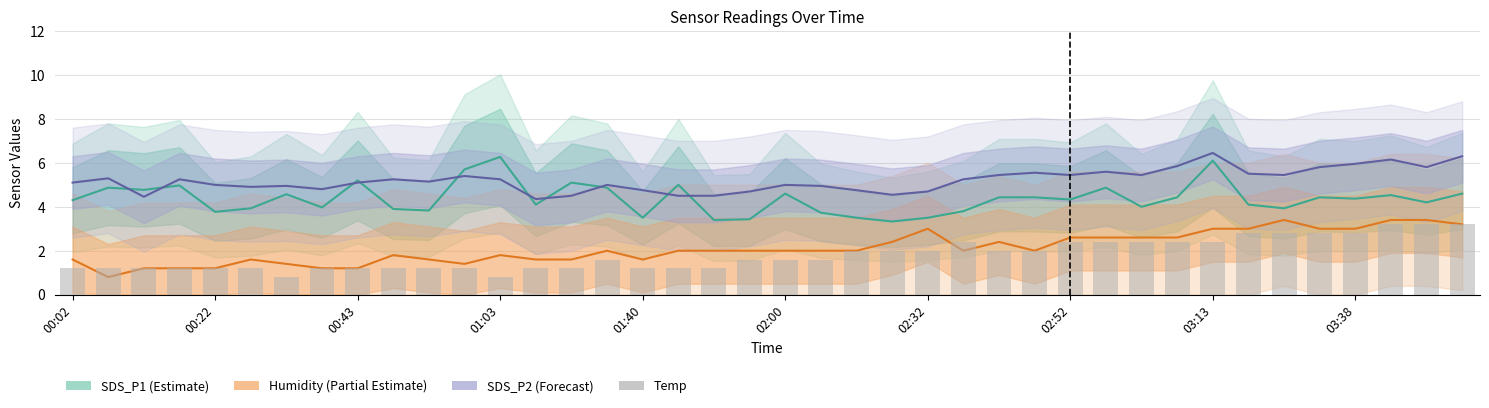

What is the maximum value for SDS_P2 (Forecast)?

6.4